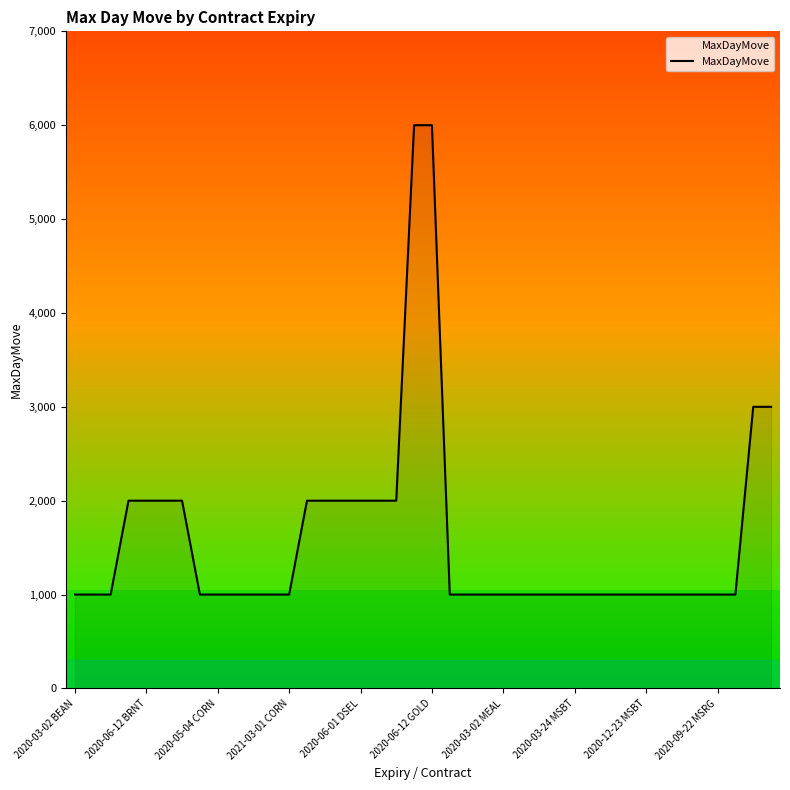

What is the maximum value shown in the chart?

6000